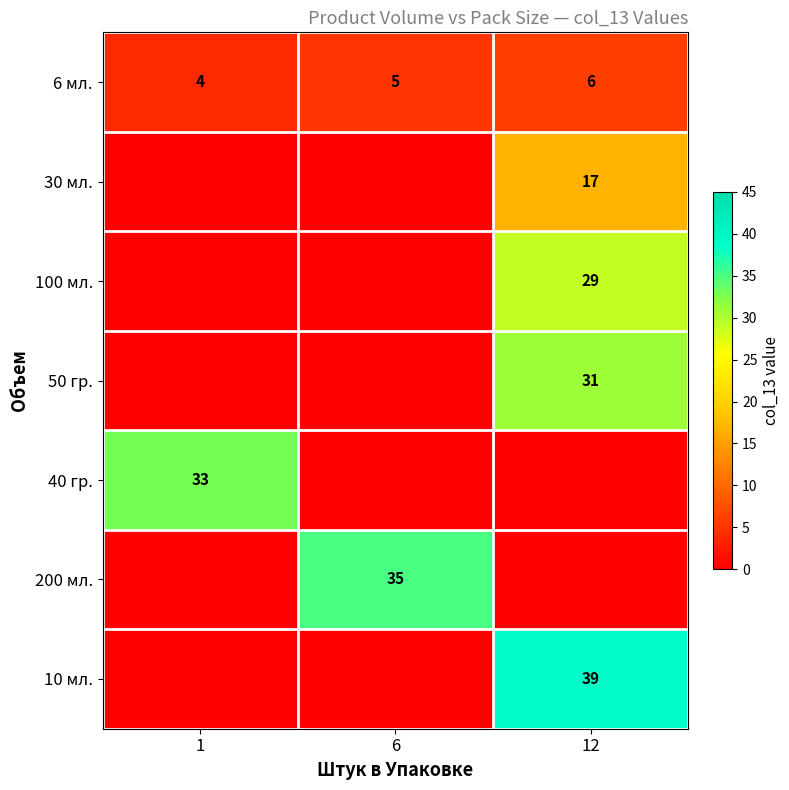

Is it true that 6 мл. equals 9 at 12?

False